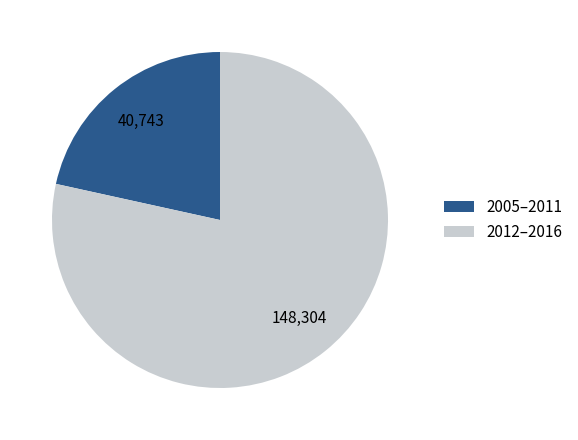

The 2012–2016 slice represents 78% of the pie. True or false?

True